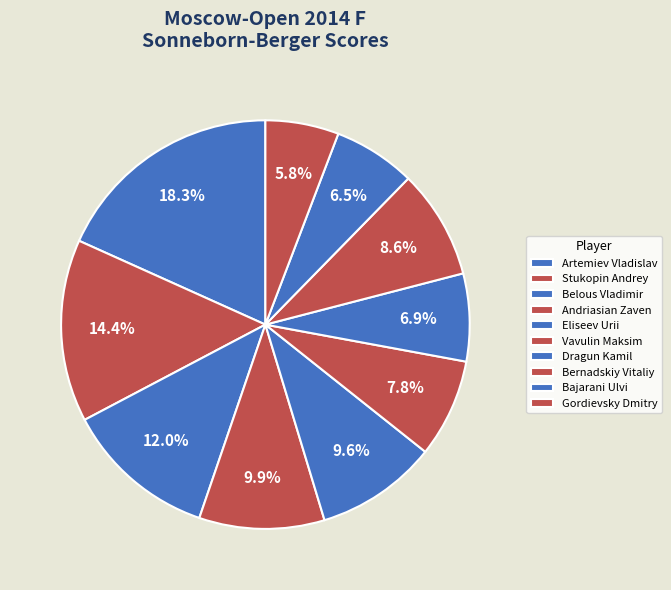

The Artemiev Vladislav slice represents 18% of the pie. True or false?

True